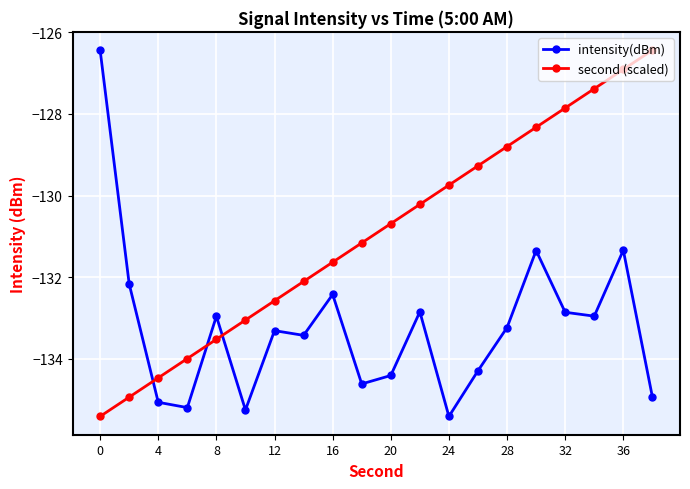

True or false: second (scaled) has more than 1 interior local peaks.

False